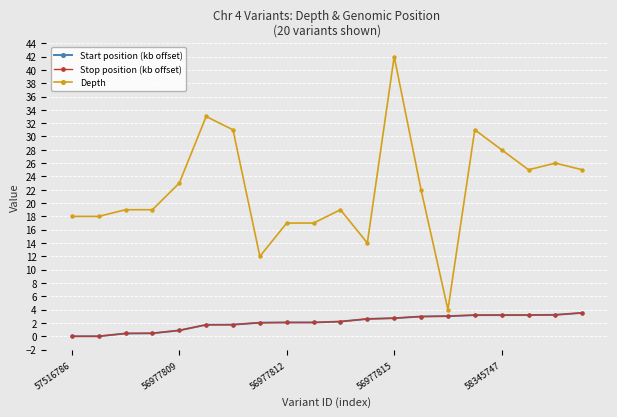

True or false: Start position (kb offset) and Stop position (kb offset) cross at least once.

False